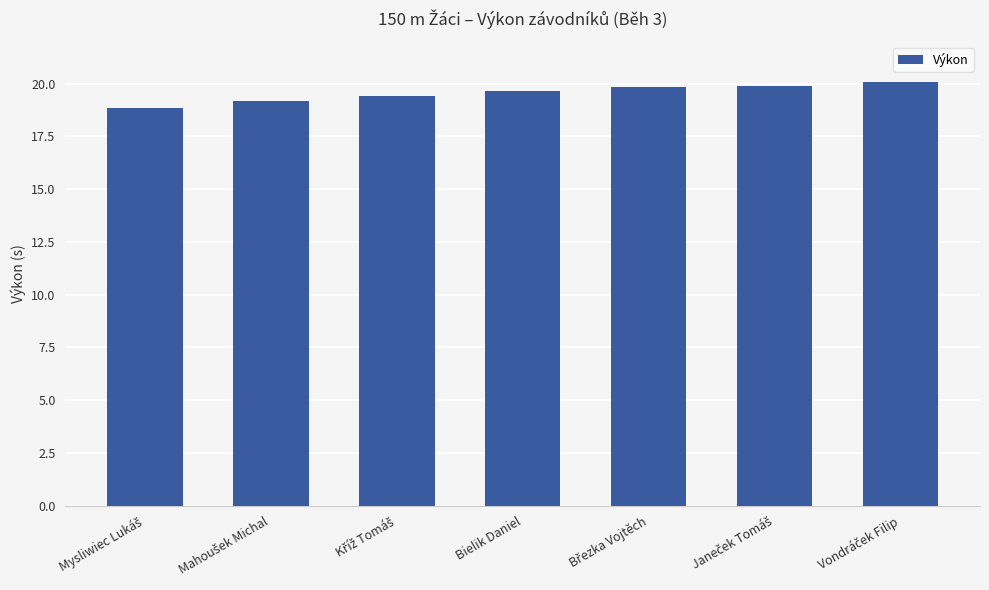

What is the smallest value displayed?

18.9